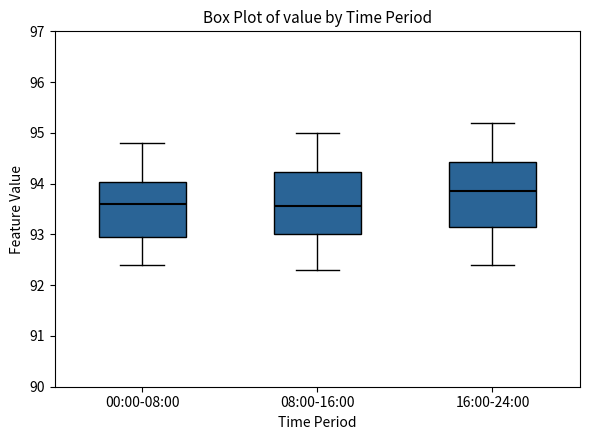

Which box's median line is the highest?

16:00-24:00